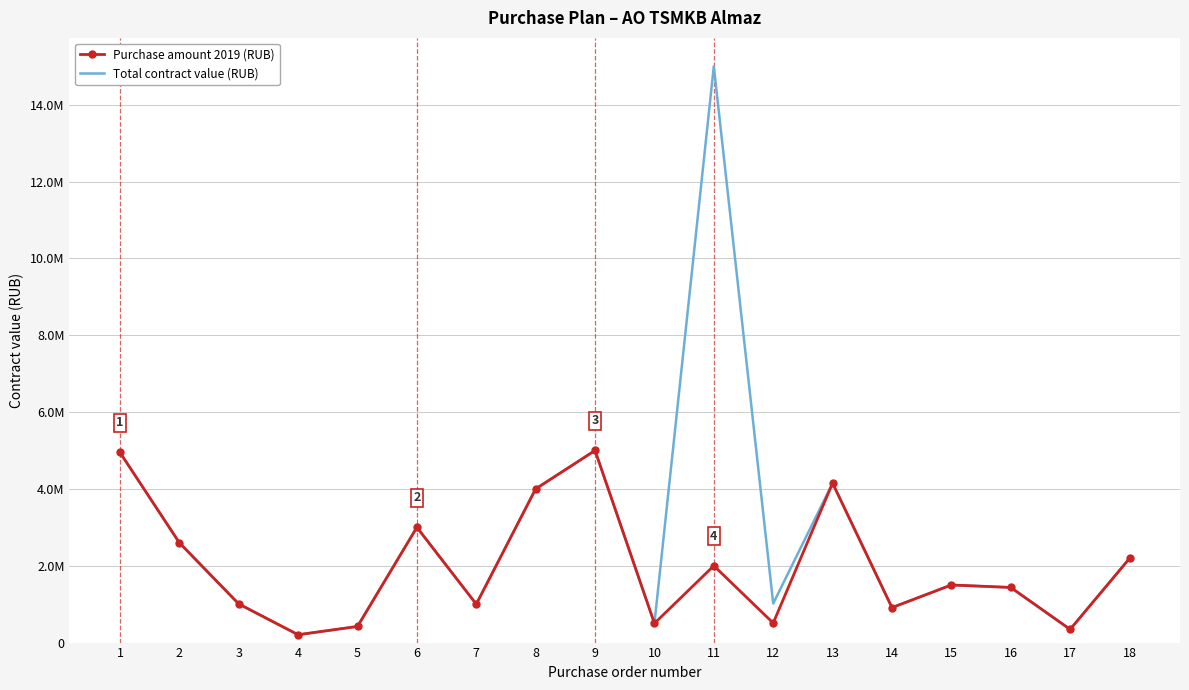

List the series in order of their peak value, lowest first.

Purchase amount 2019 (RUB), Total contract value (RUB)